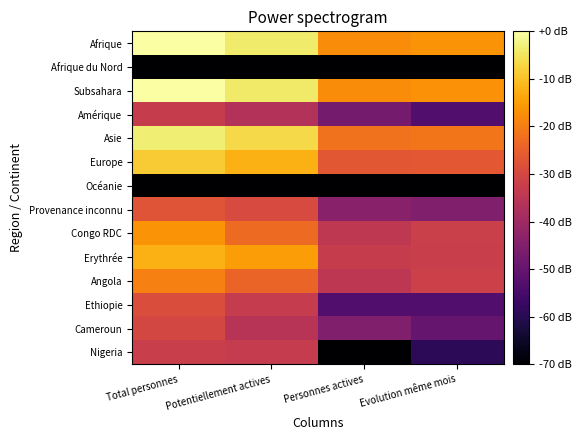

At Personnes actives, list the series in order from smallest to largest.

Afrique du Nord, Océanie, Nigeria, Ethiopie, Amérique, Cameroun, Provenance inconnu, Angola, Congo RDC, Erythrée, Europe, Asie, Subsahara, Afrique